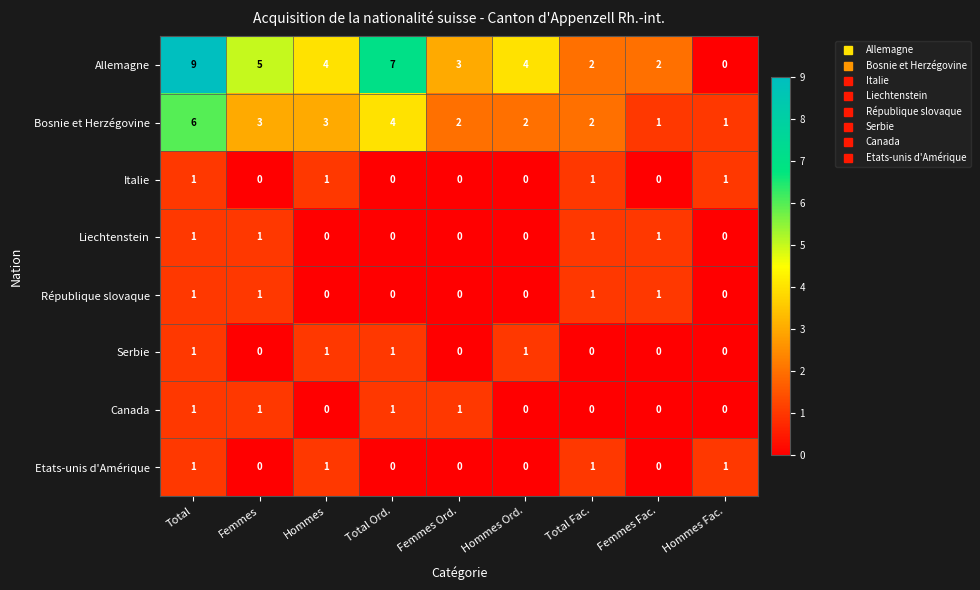

Is the value of Liechtenstein at Femmes greater than the value of Allemagne at Total Fac.?

No